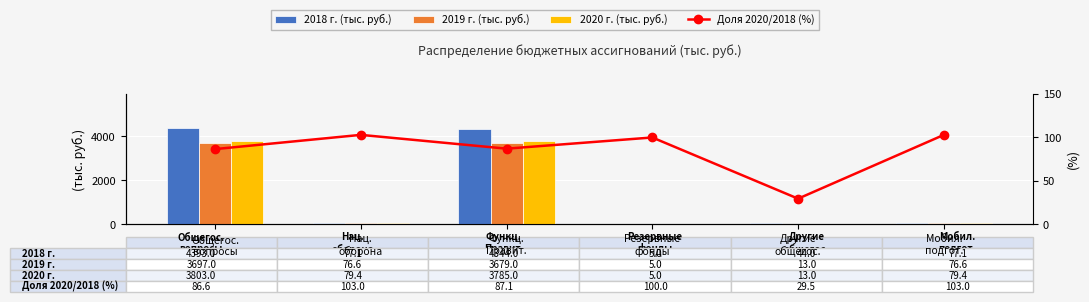

Where does the 2020 г. (тыс. руб.) series first go above 79?

Общегос.
вопросы